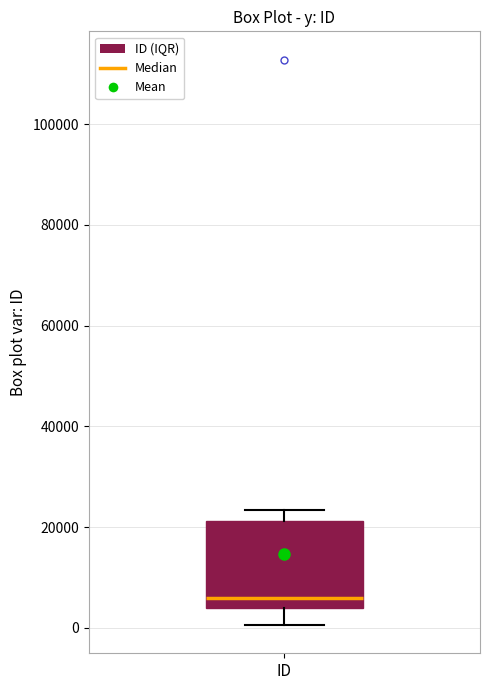

Where does the upper whisker of the box for ID end on the y-axis? The values are not printed on the chart, so give them approximately, as read against the axis.

24000